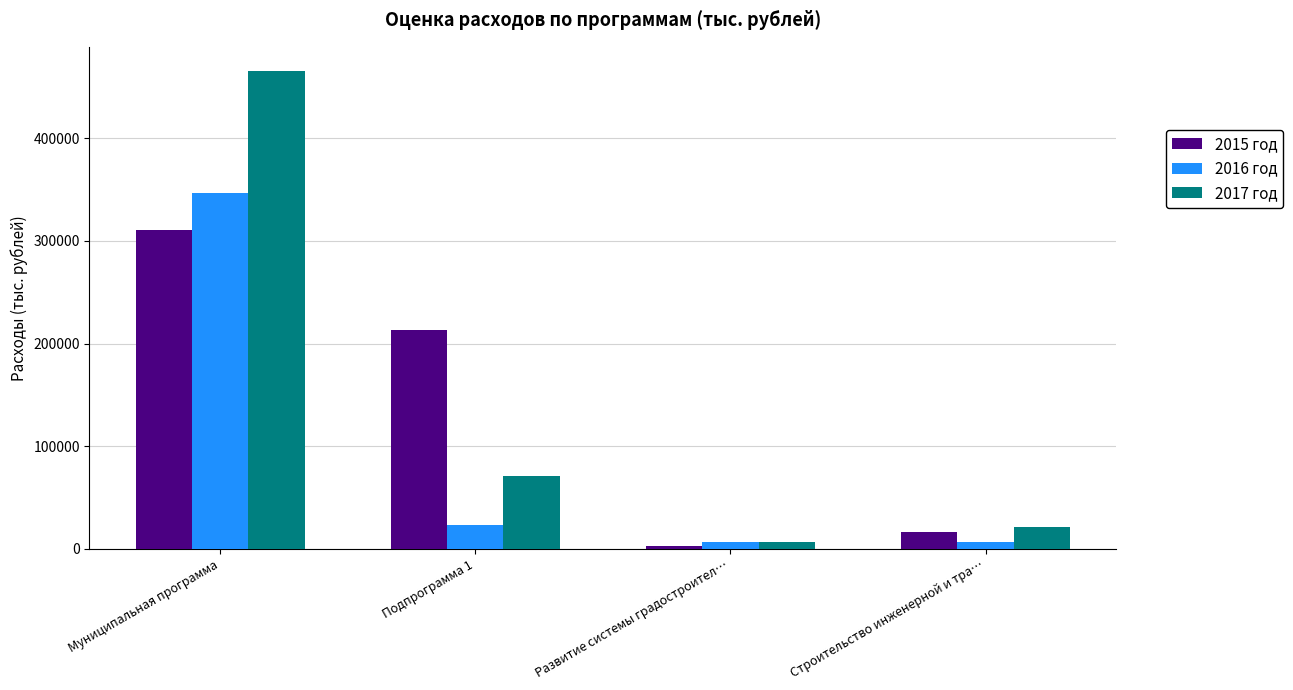

At which label is 2016 год closest to 176862?

Подпрограмма 1